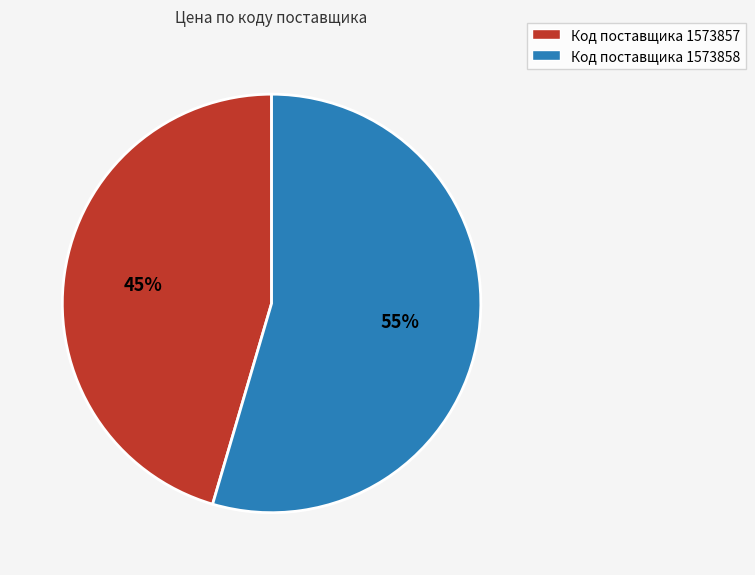

Does any single category account for the majority?

Yes